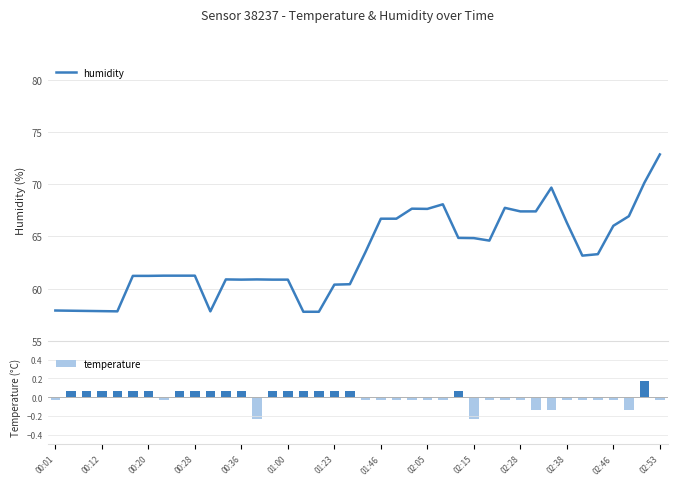

What is the difference between the second highest and minimum values in the temperature series?

0.3